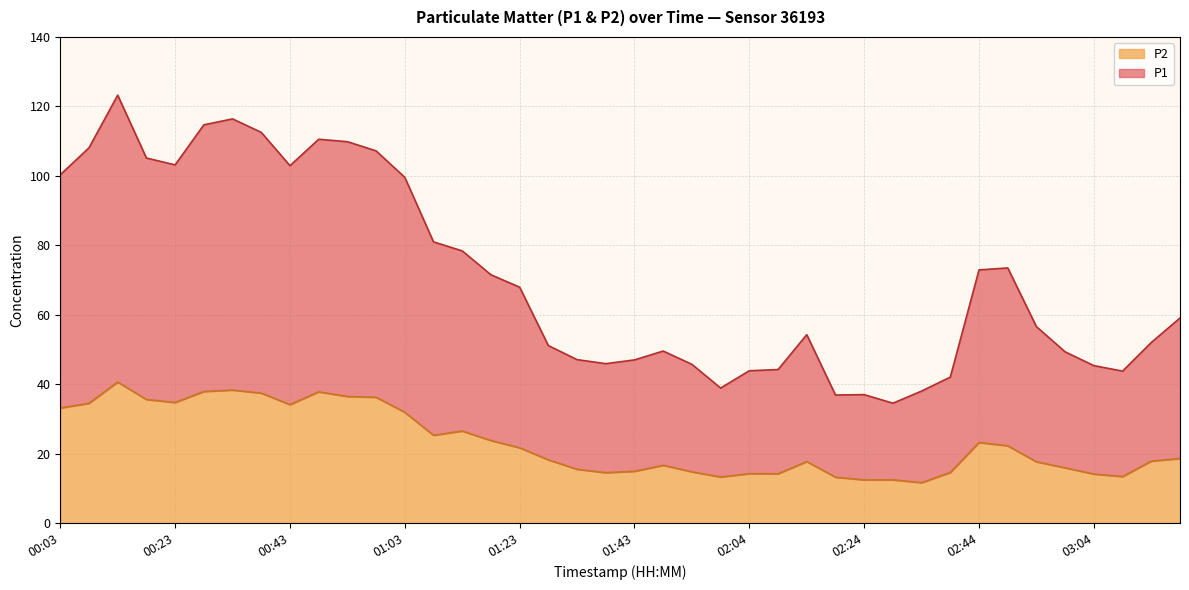

True or false: P1 and P2 cross at least once.

False